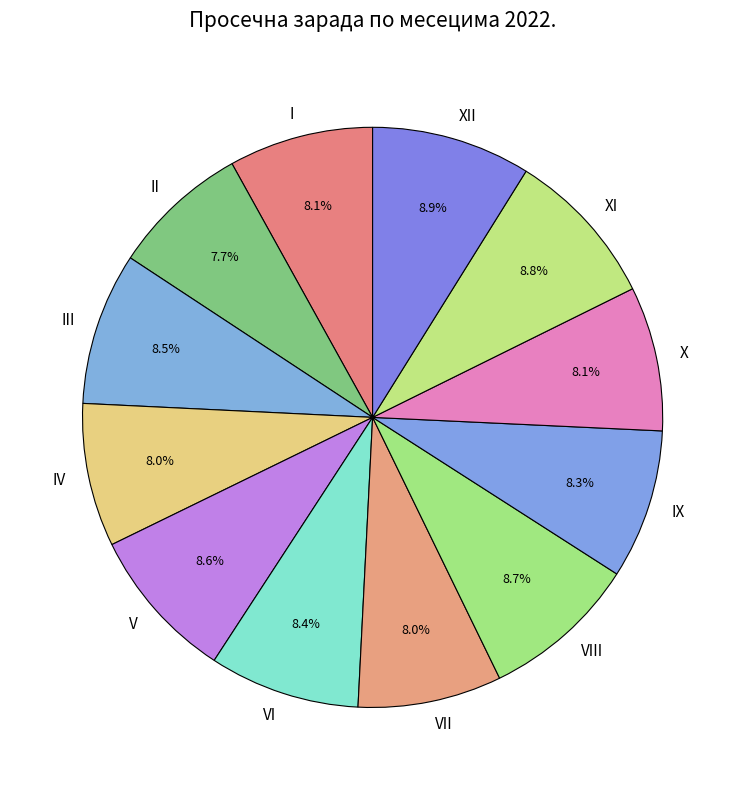

To the nearest percent, what percentage of the pie is XI?

9%